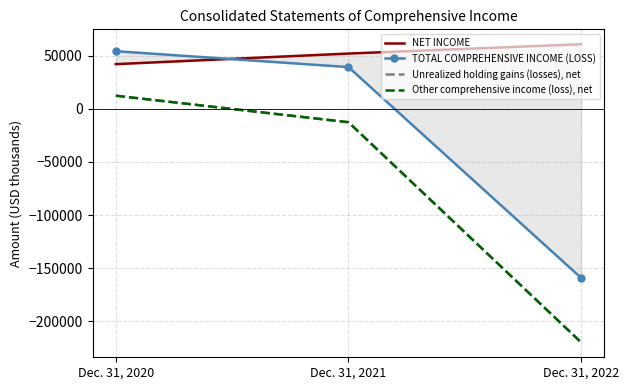

Which series has the largest total across all categories?

NET INCOME